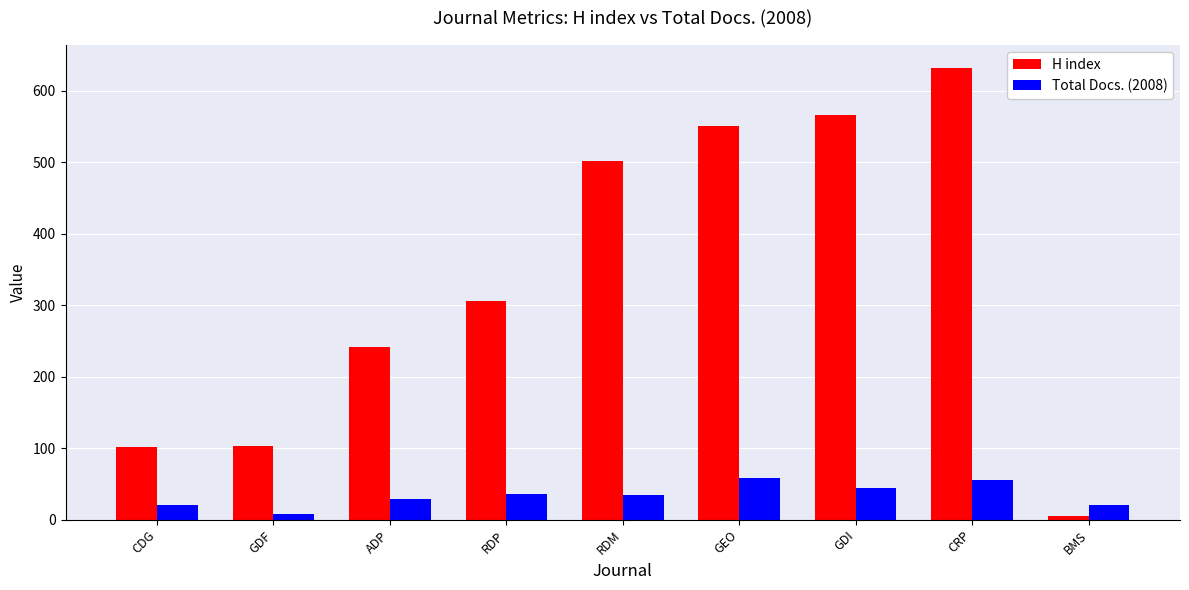

Rank the series by their maximum value, from lowest to highest.

Total Docs. (2008), H index